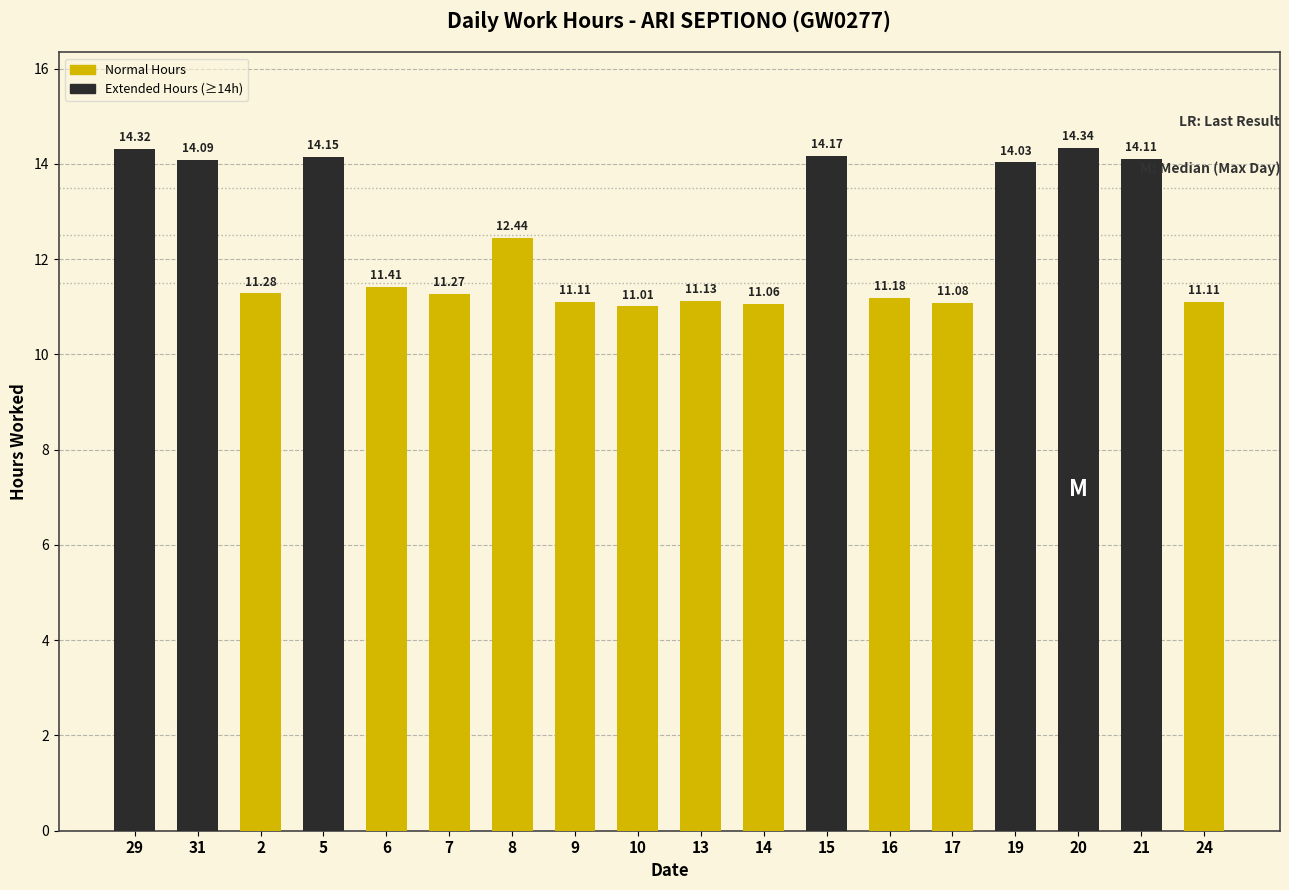

At which category does the chart reach its peak across all series?

20